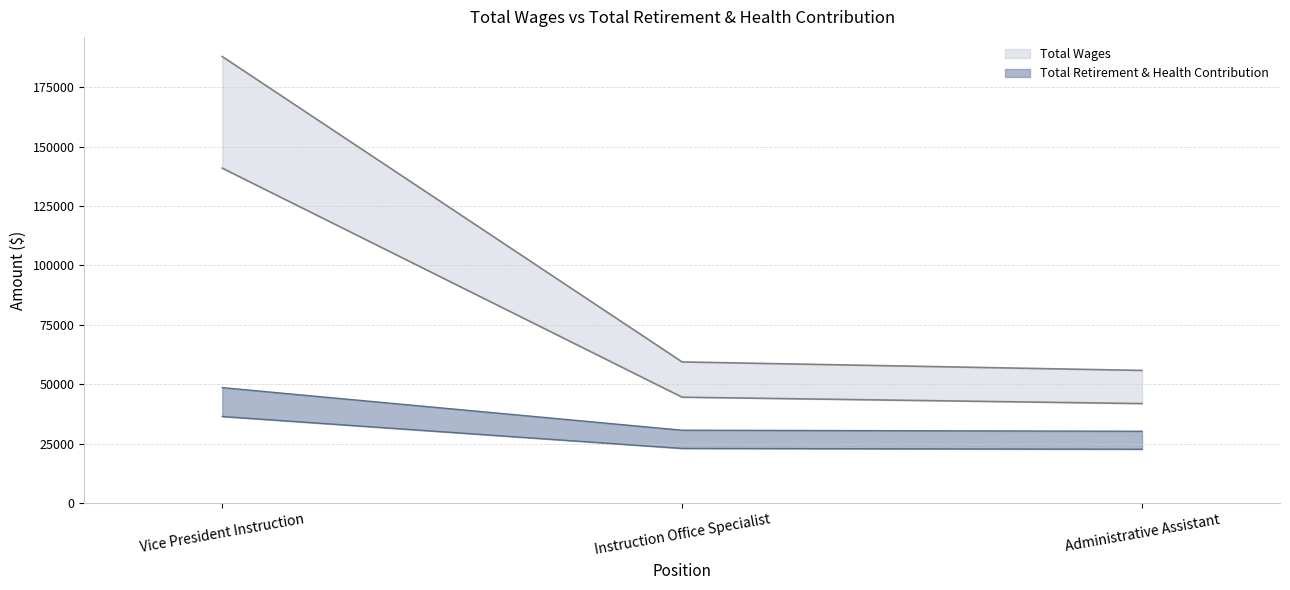

What is the difference between the highest and lowest values at Administrative Assistant?

25610